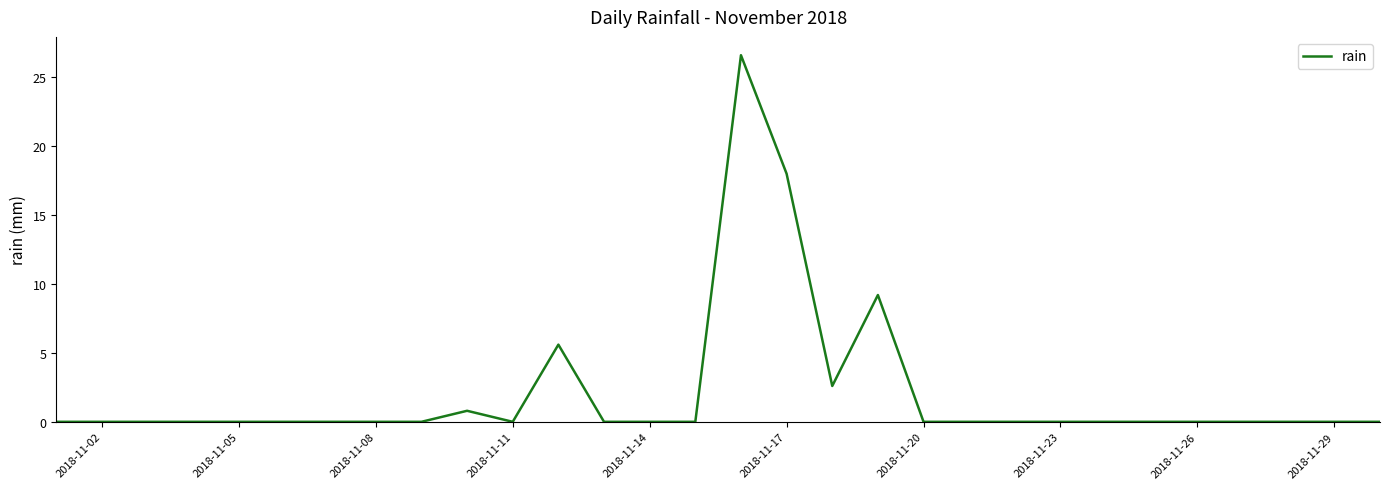

What is the maximum value shown in the chart?

26.6